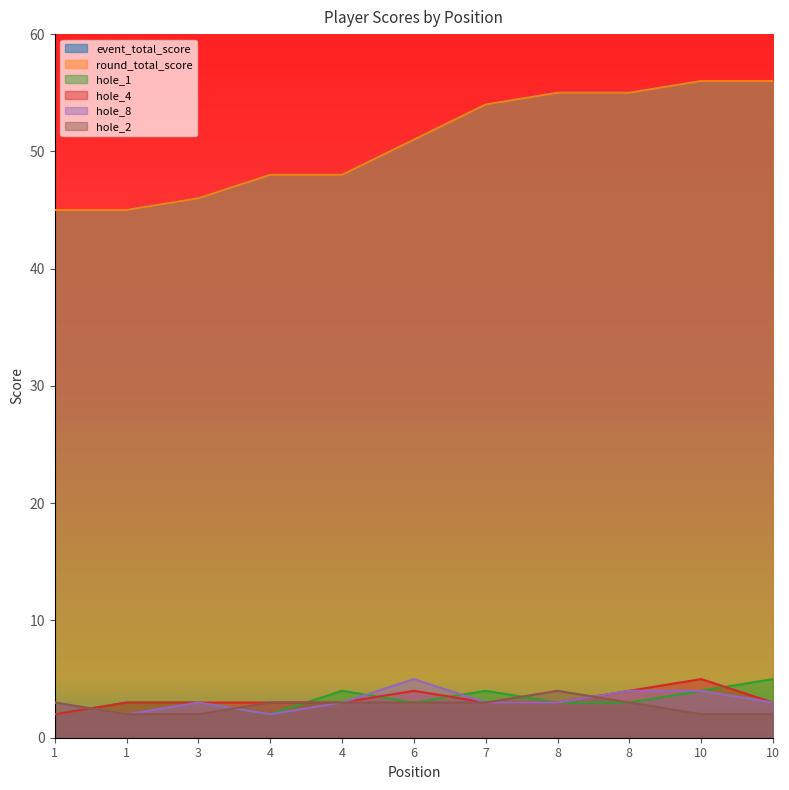

True or false: hole_2 has a value of 0 at 1.

False